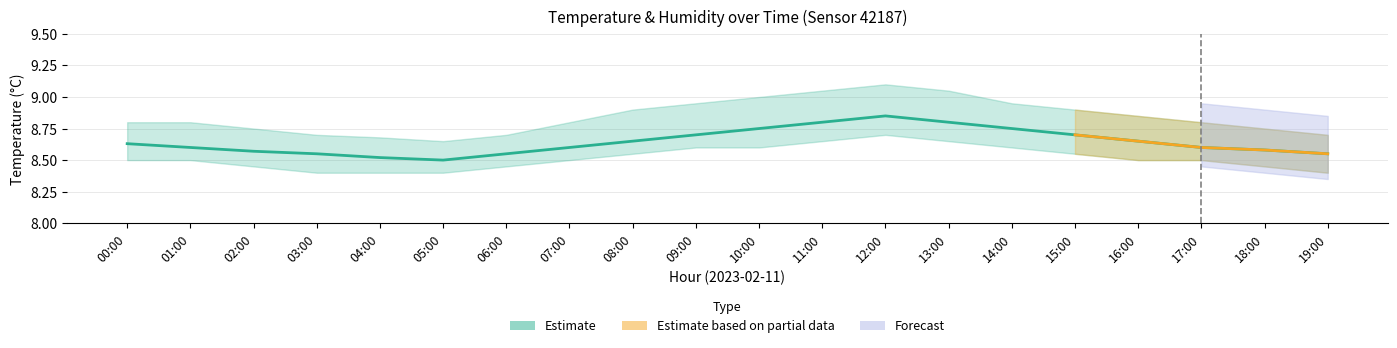

Reading left to right, what are all the values shown in this chart?

00:00=8.6	01:00=8.6	02:00=8.6	03:00=8.6	04:00=8.5	05:00=8.5	06:00=8.6	07:00=8.6	08:00=8.7	09:00=8.7	10:00=8.8	11:00=8.8	12:00=8.8	13:00=8.8	14:00=8.8	15:00=8.7	16:00=8.7	17:00=8.6	18:00=8.6	19:00=8.6